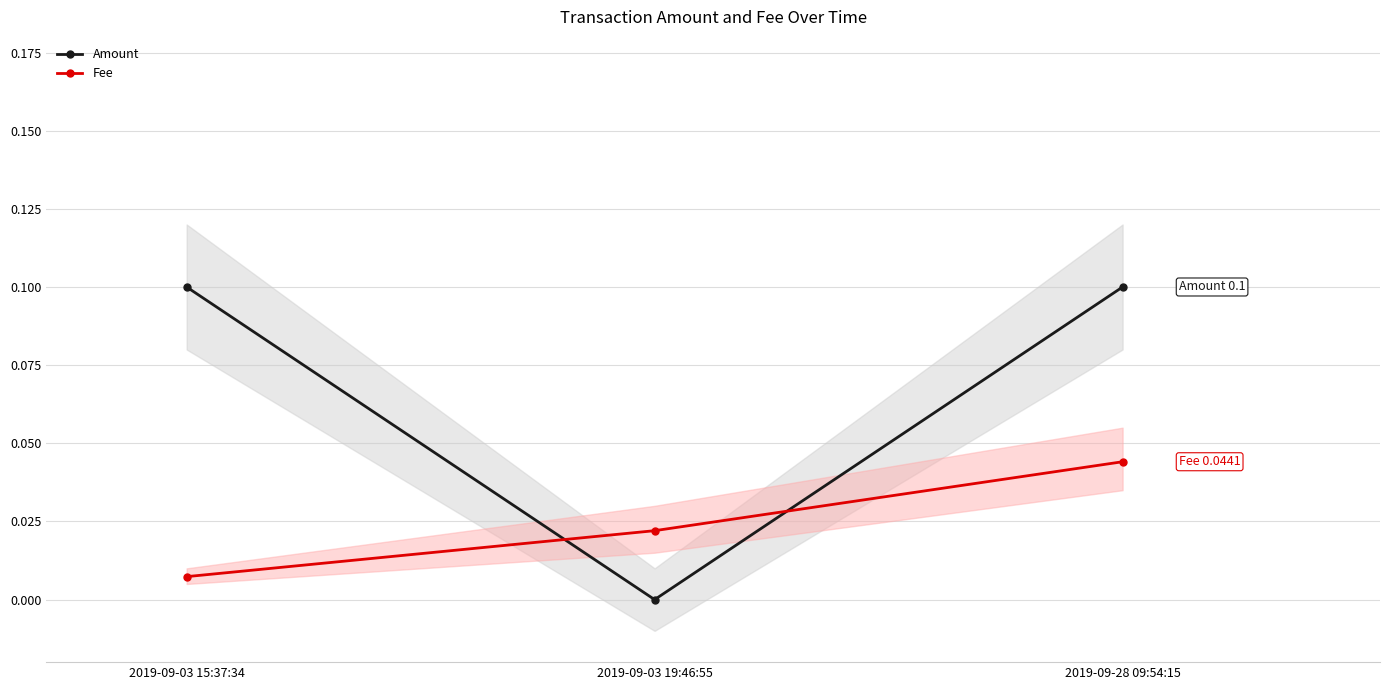

How many lines are shown in the chart?

2